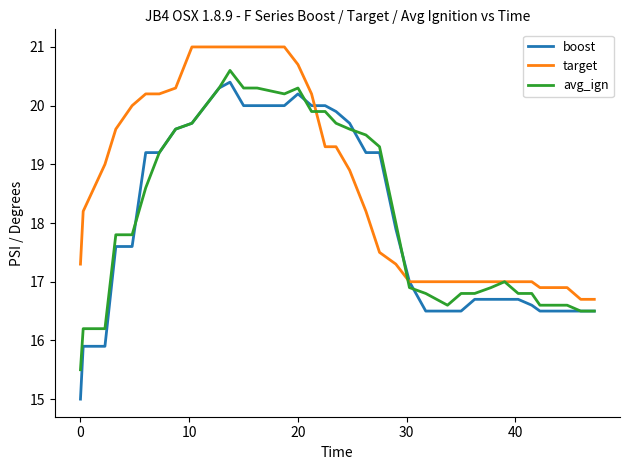

Which series has the largest total across all categories?

target